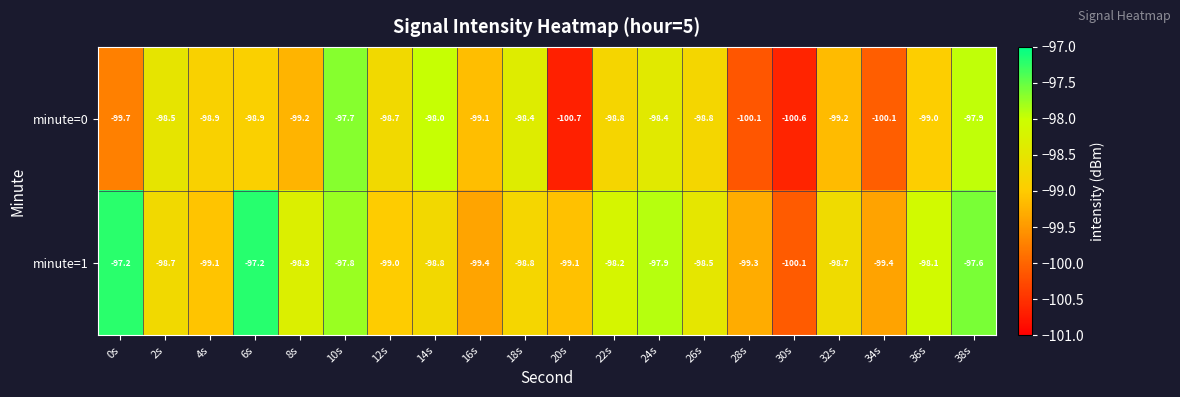

What is the spread (max minus min) of values at 6s?

1.7